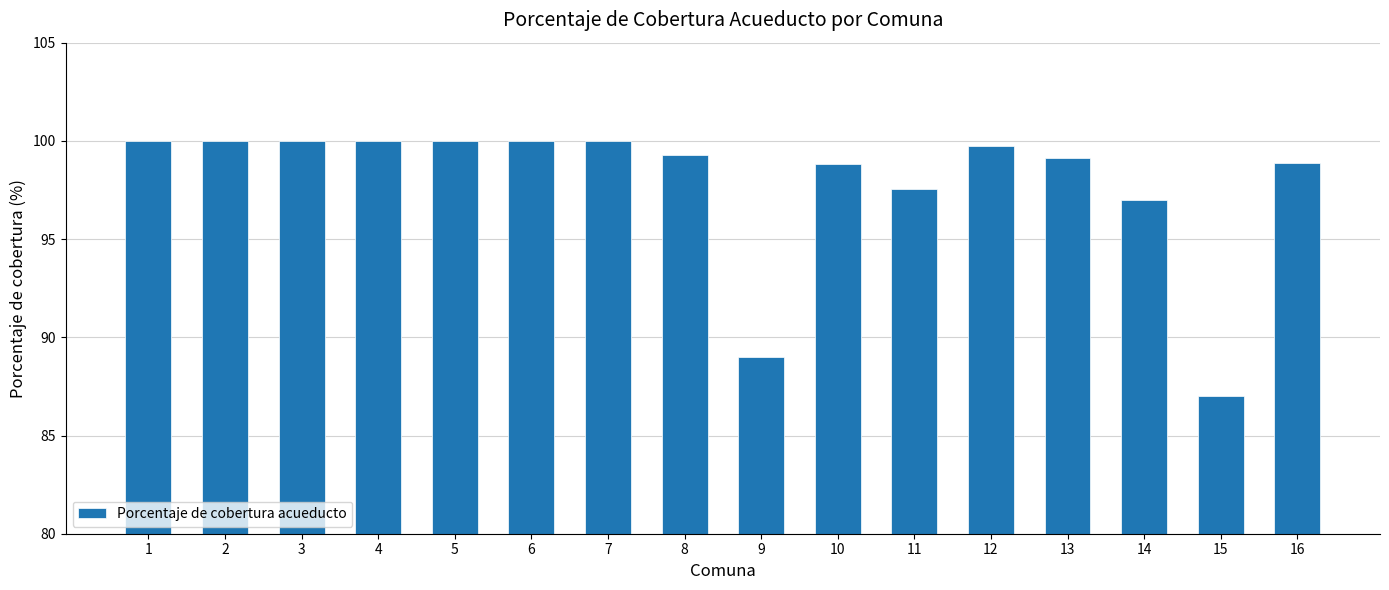

What is the sum of all values?

1566.4